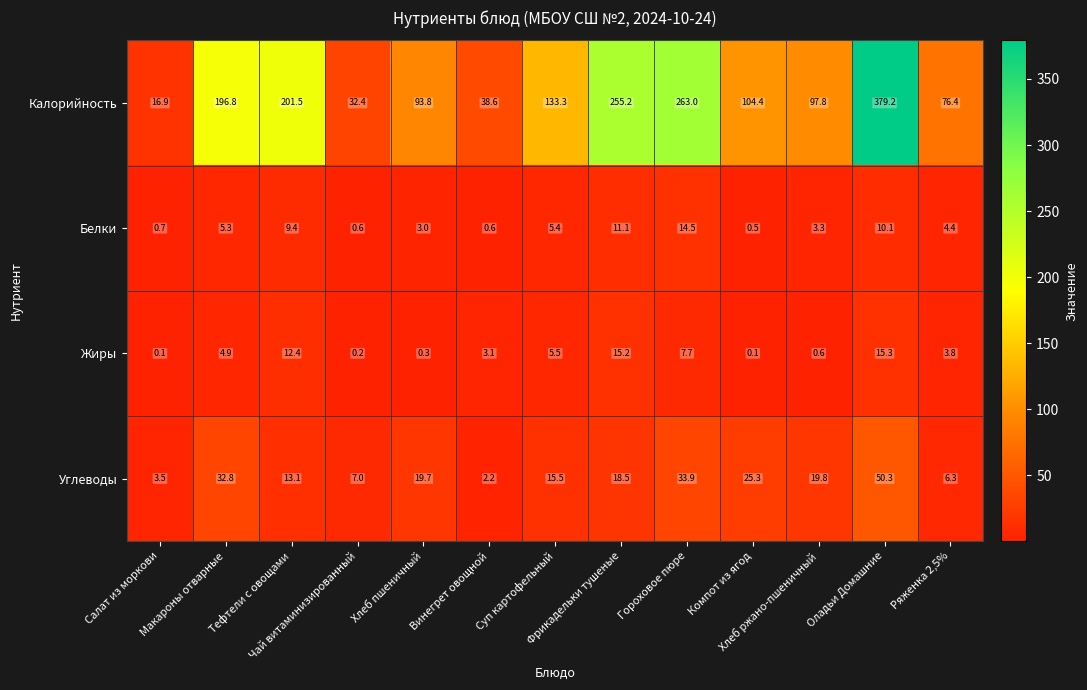

Count the number of categories in the chart.

13